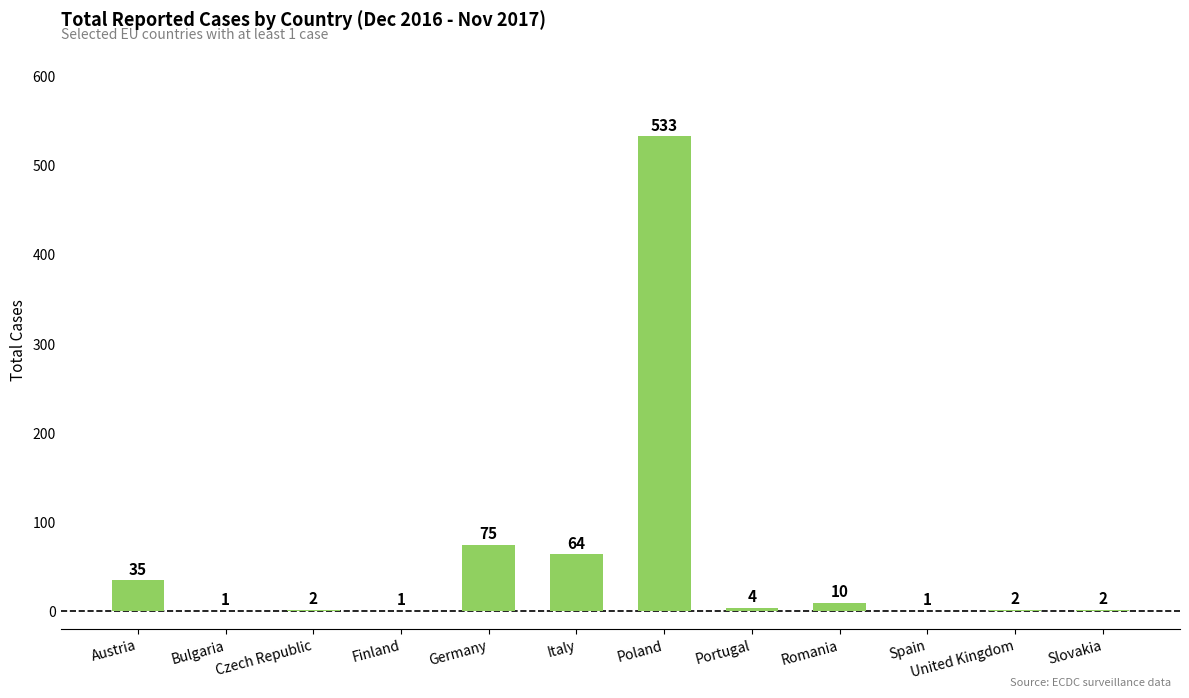

What is the change in value from Portugal to Romania?

+6